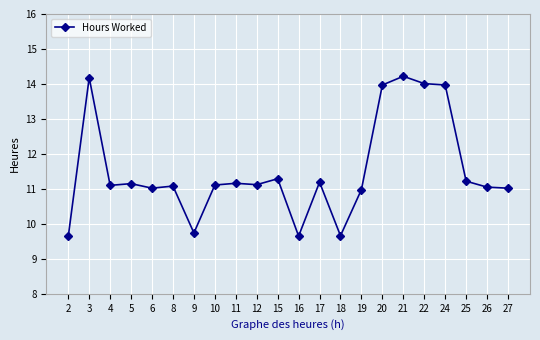

Approximately how many times larger is the value at 16 compared to 3?

0.7